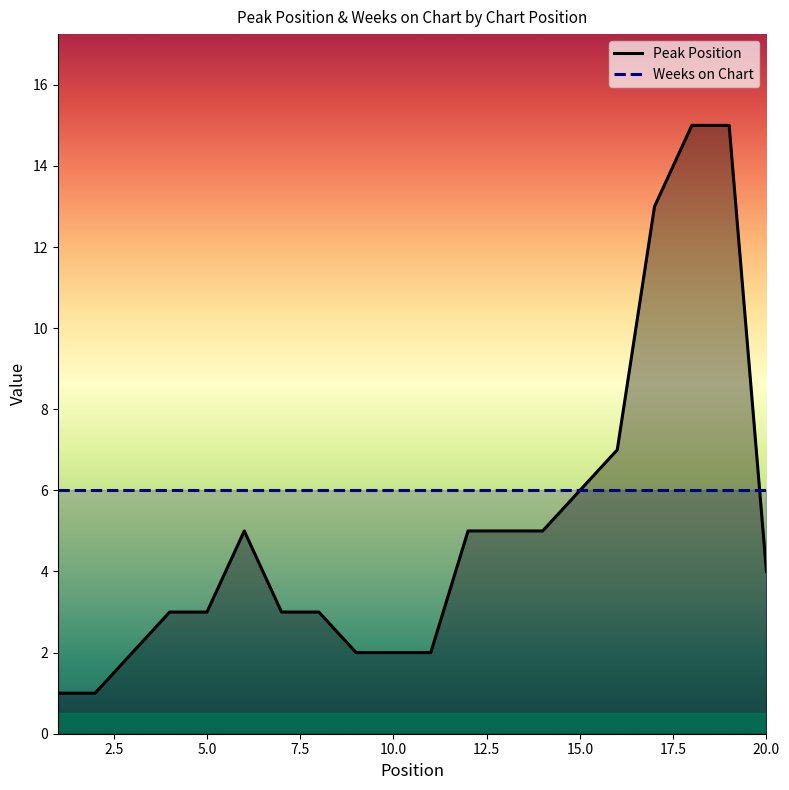

How many distinct data groups are displayed?

2